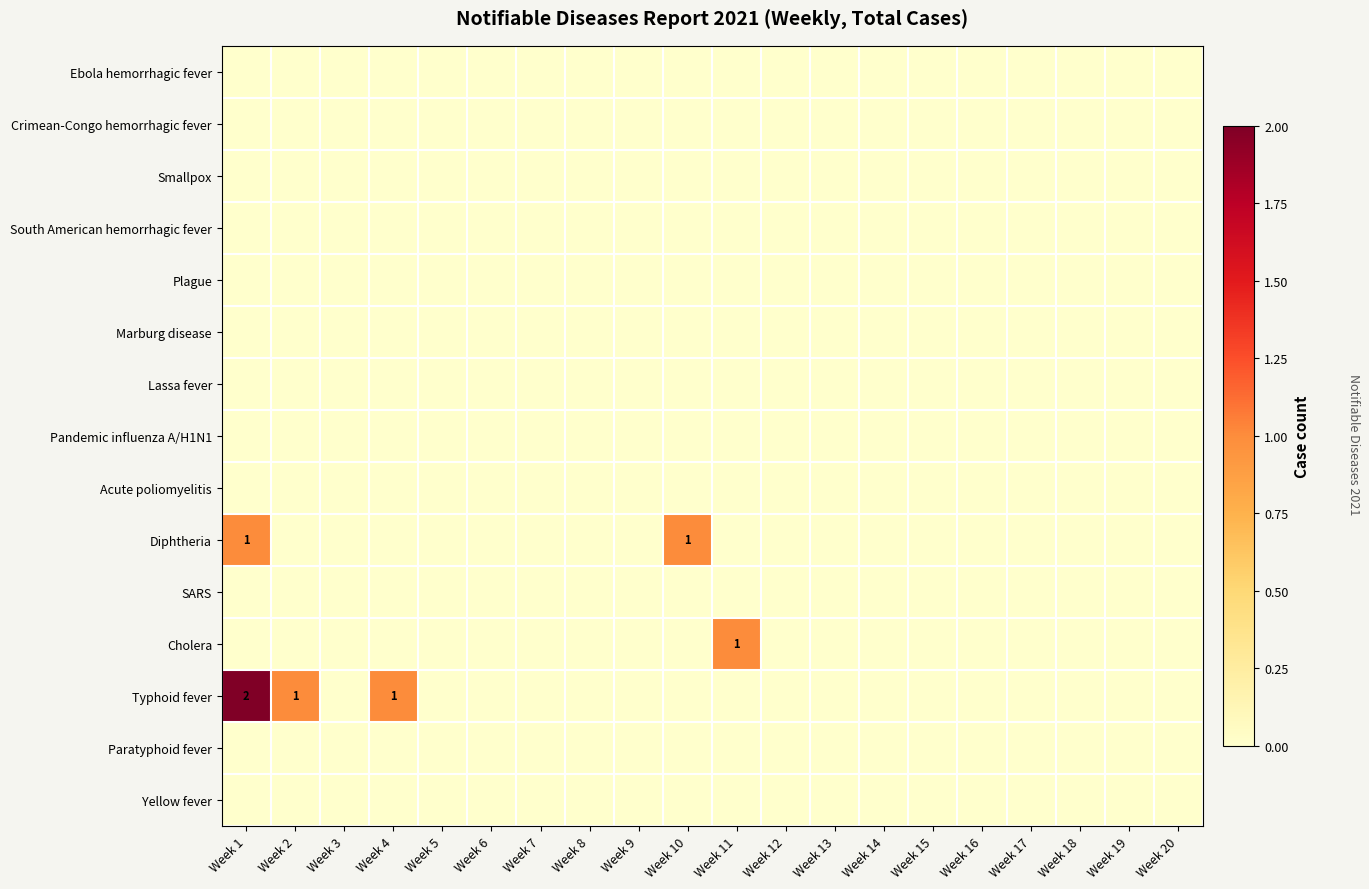

List the labels in order of South American hemorrhagic fever value, smallest first.

Week 1, Week 2, Week 3, Week 4, Week 5, Week 6, Week 7, Week 8, Week 9, Week 10, Week 11, Week 12, Week 13, Week 14, Week 15, Week 16, Week 17, Week 18, Week 19, Week 20